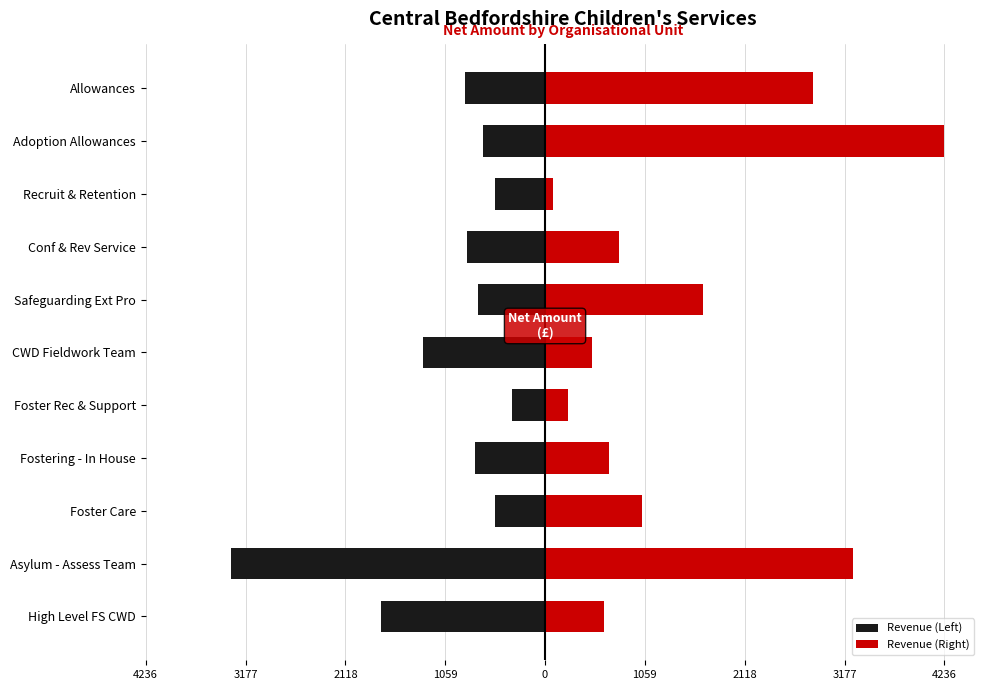

What is the difference between the second highest and second lowest values in the Revenue (Left) series?

1210.6